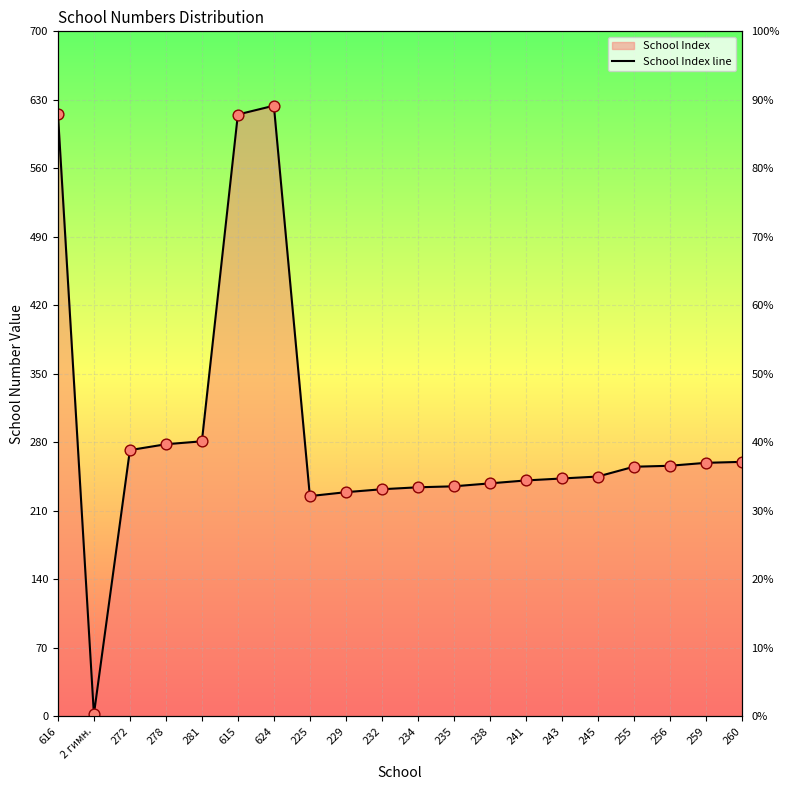

What is the ratio of the value at 235 to the value at 281?

0.8